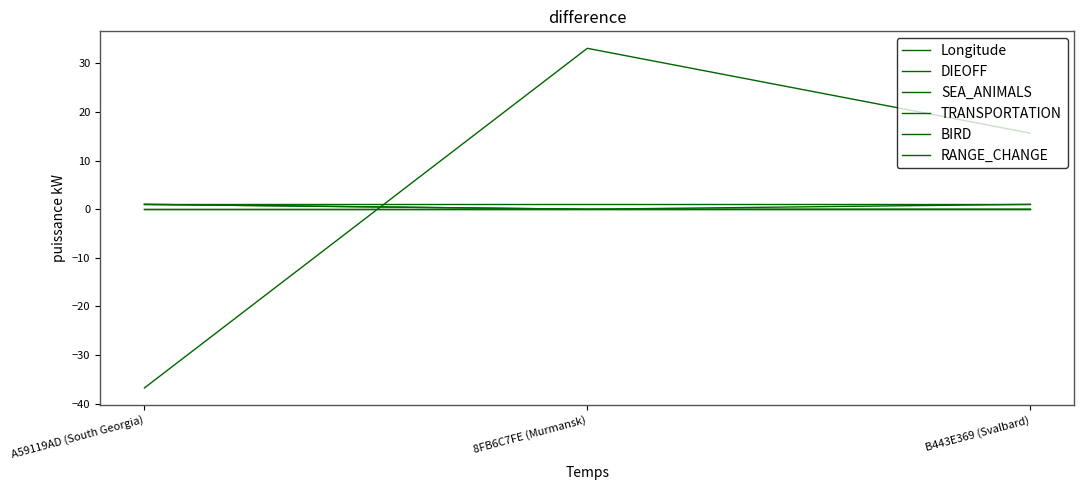

Is the value of RANGE_CHANGE at B443E369 (Svalbard) greater than the value of SEA_ANIMALS at 8FB6C7FE (Murmansk)?

No